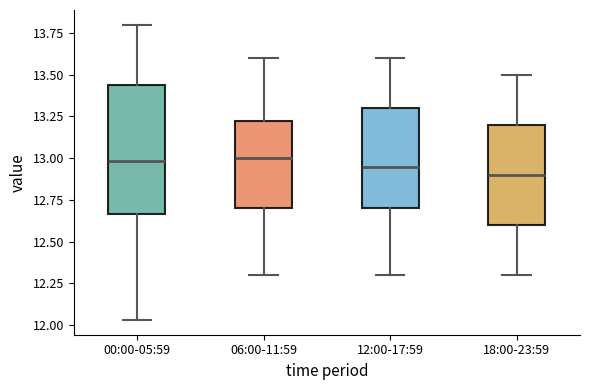

Which box is the tallest, from its lower edge to its upper edge?

00:00-05:59